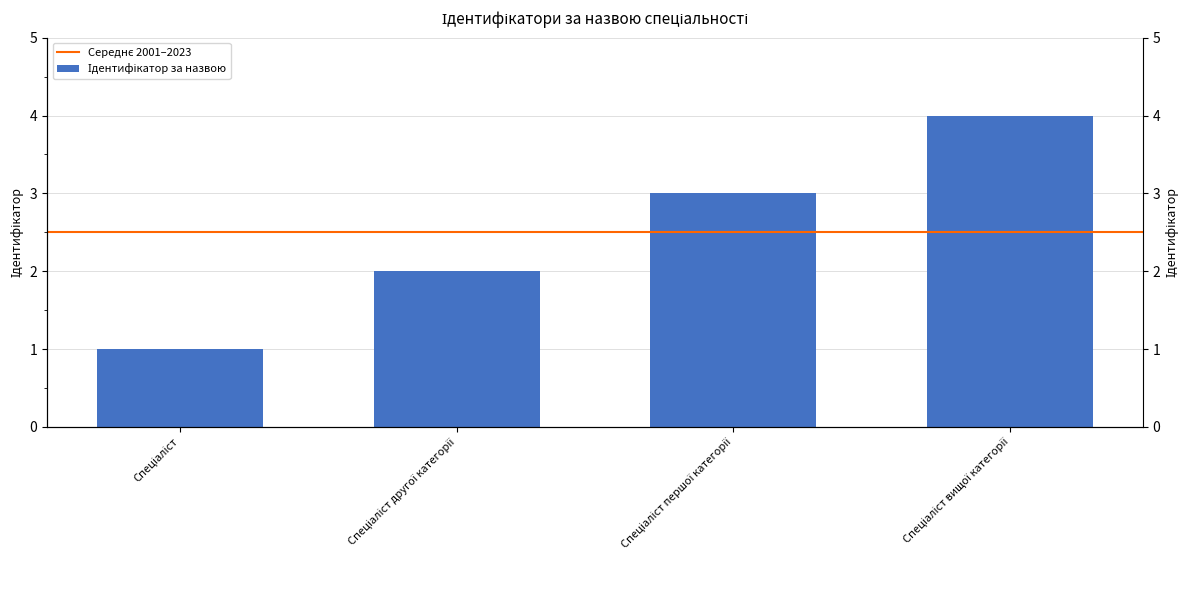

Between Спеціаліст and Спеціаліст вищої категорії, which is larger?

Спеціаліст вищої категорії